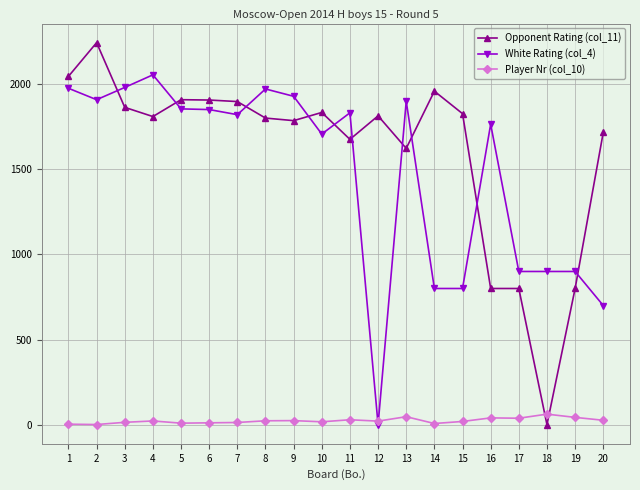

How many lines are shown in the chart?

3